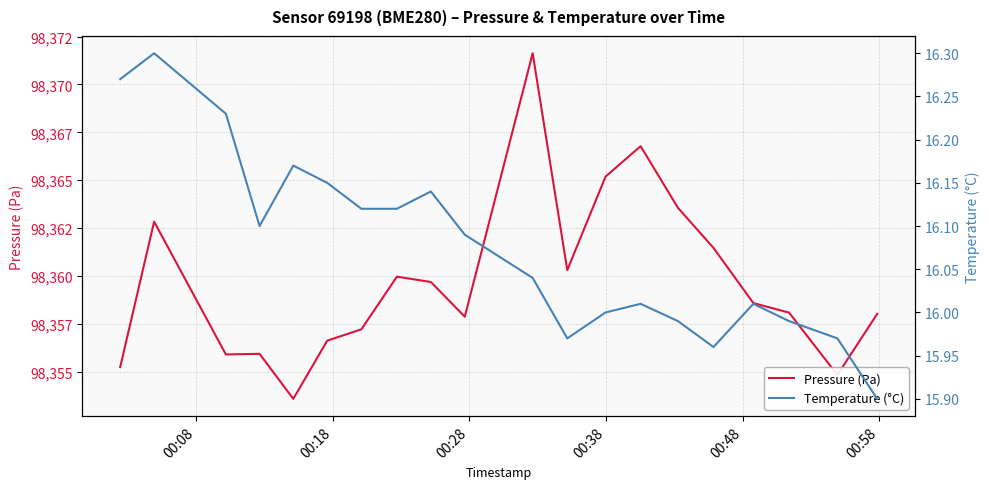

What is the lowest value of the Temperature (°C) series?

15.9